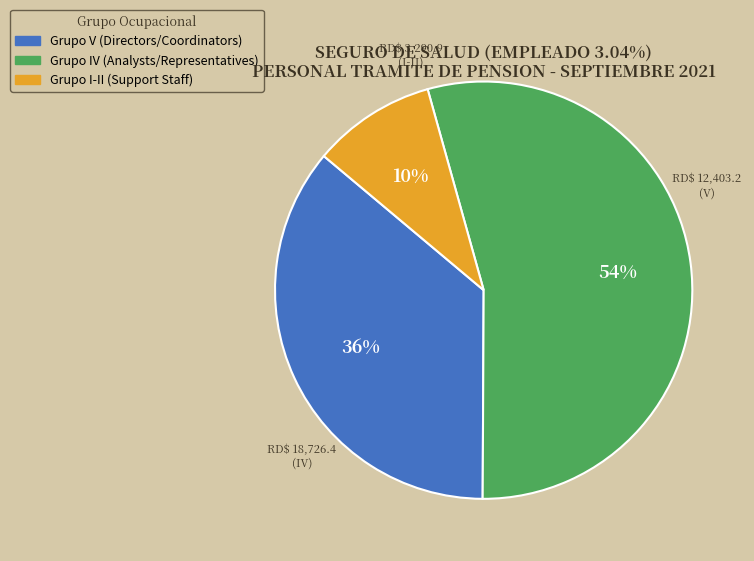

Is there any slice that represents more than half of the pie?

Yes